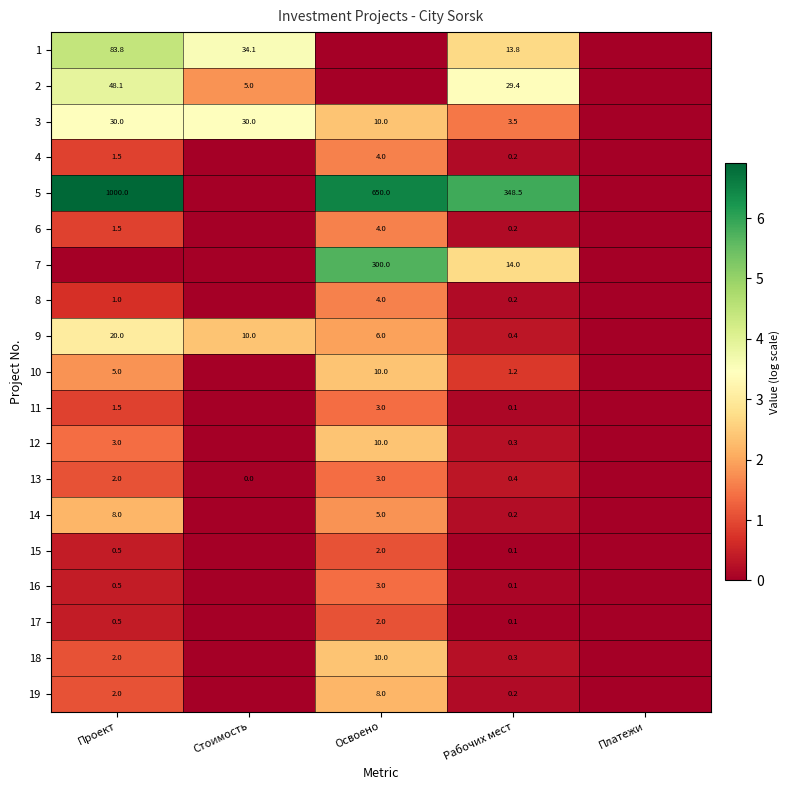

Is the value of 11 at Освоено greater than the value of 3 at Стоимость?

No